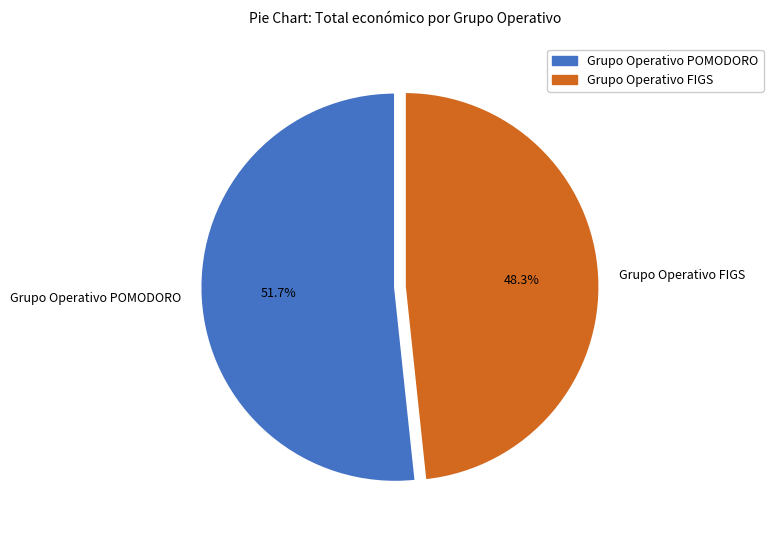

Is the sum of Grupo Operativo FIGS and Grupo Operativo POMODORO greater than half?

Yes